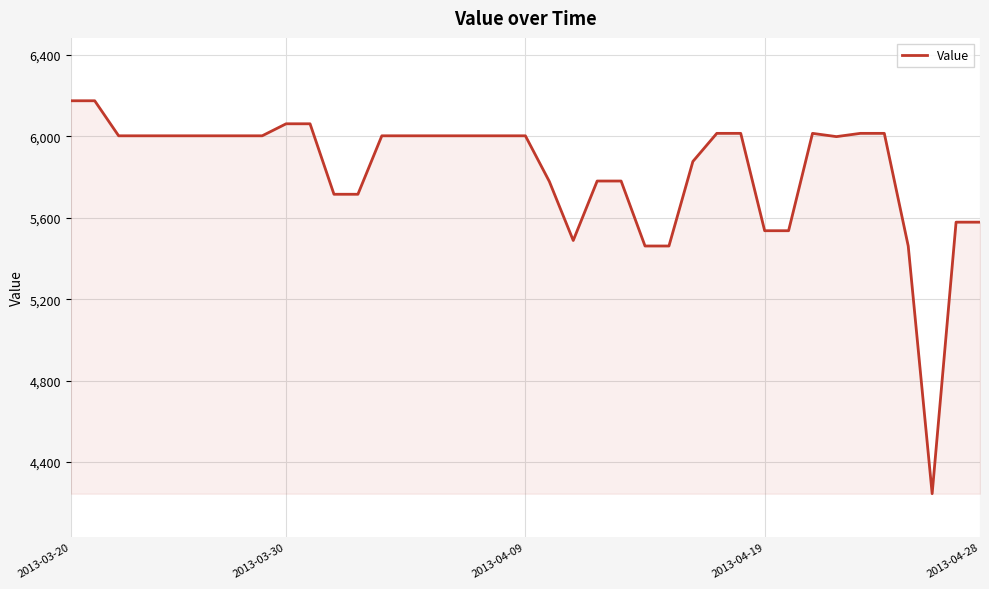

What is the minimum value shown in the chart?

4245